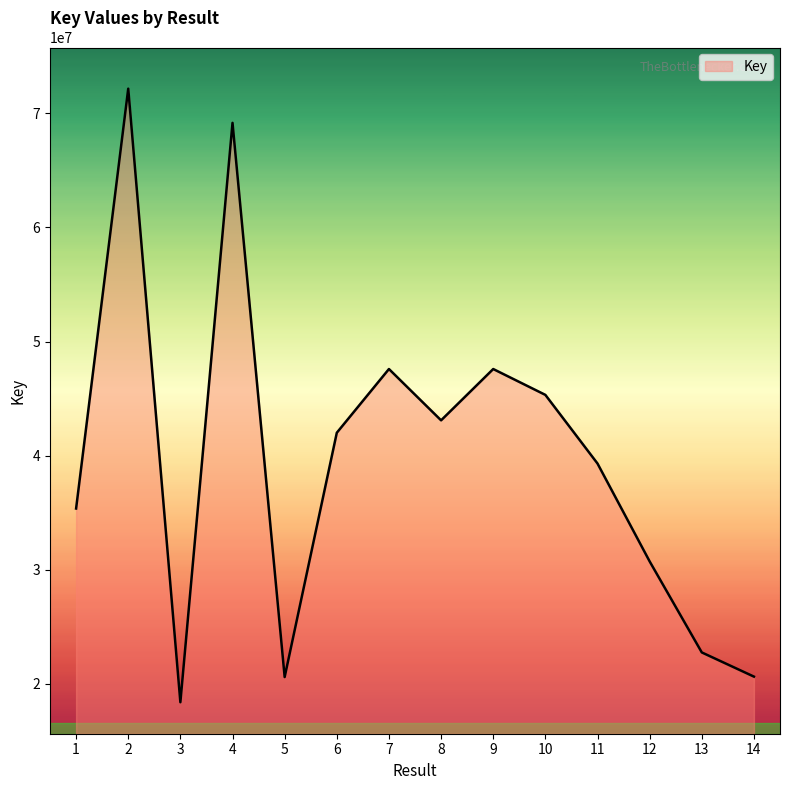

The chart shows a value of 31479878 at 13. True or false?

False